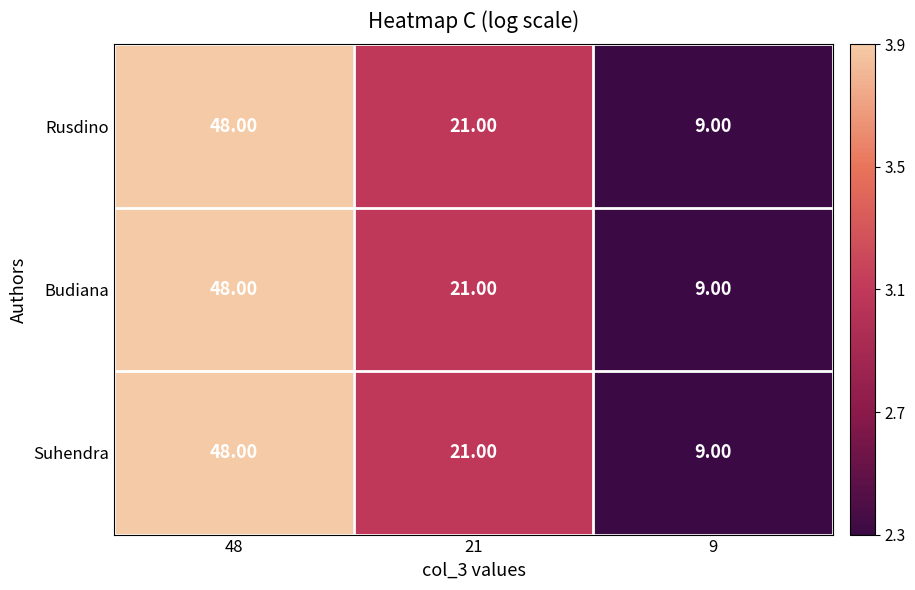

What is the sum of the Rusdino values at 48 and 9?

57